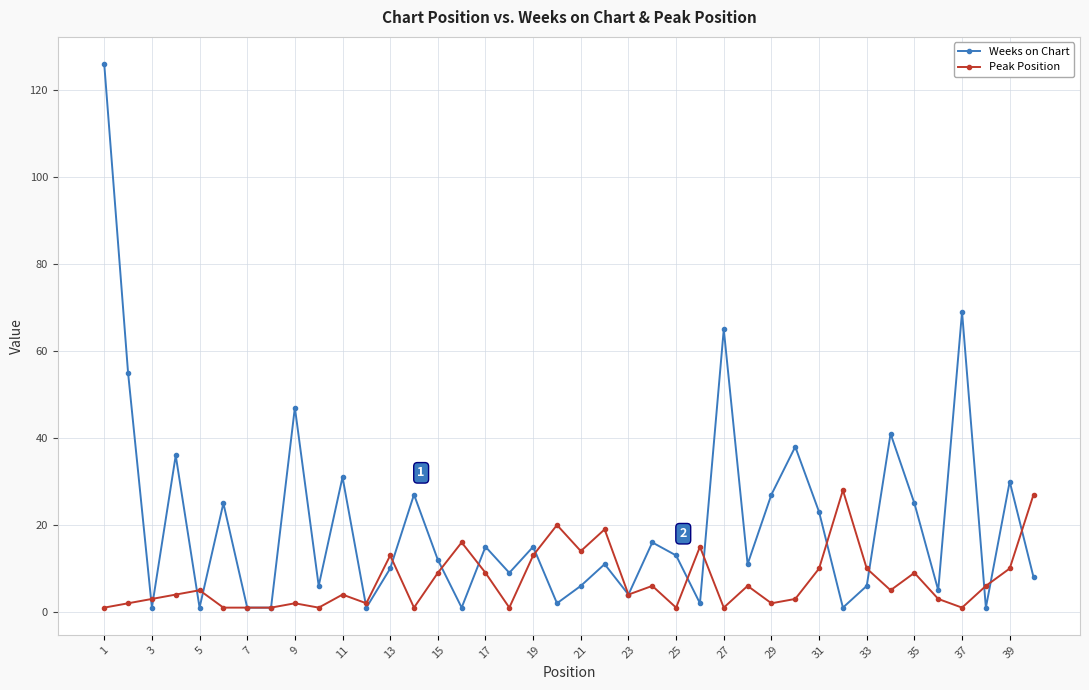

What are all the series names shown in the legend?

Weeks on Chart, Peak Position